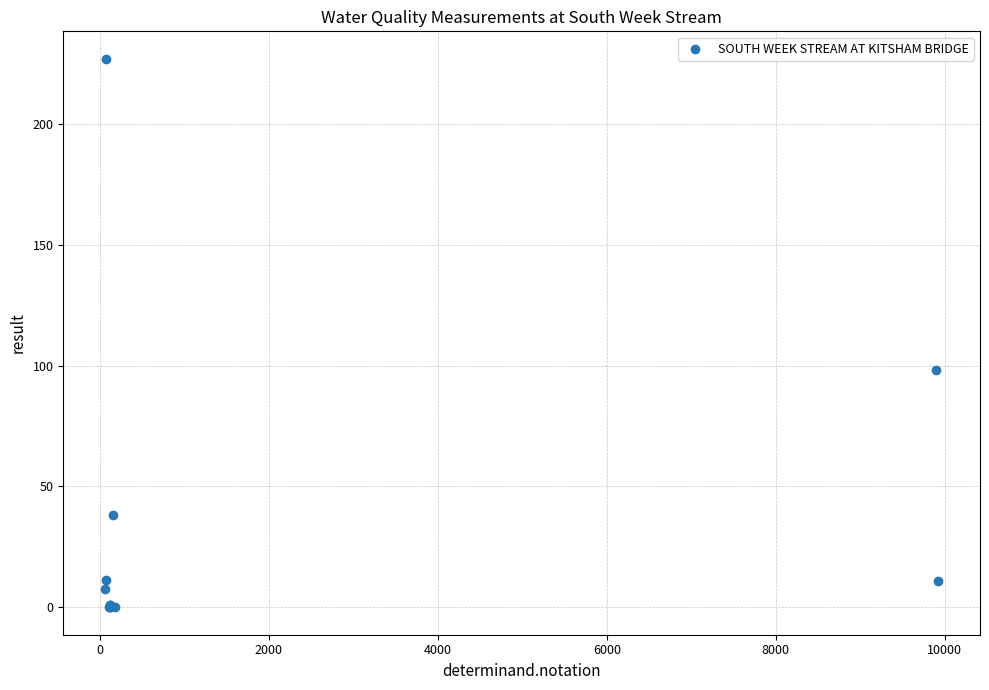

What Y value in the scatter plot is closest to 113?

98.0